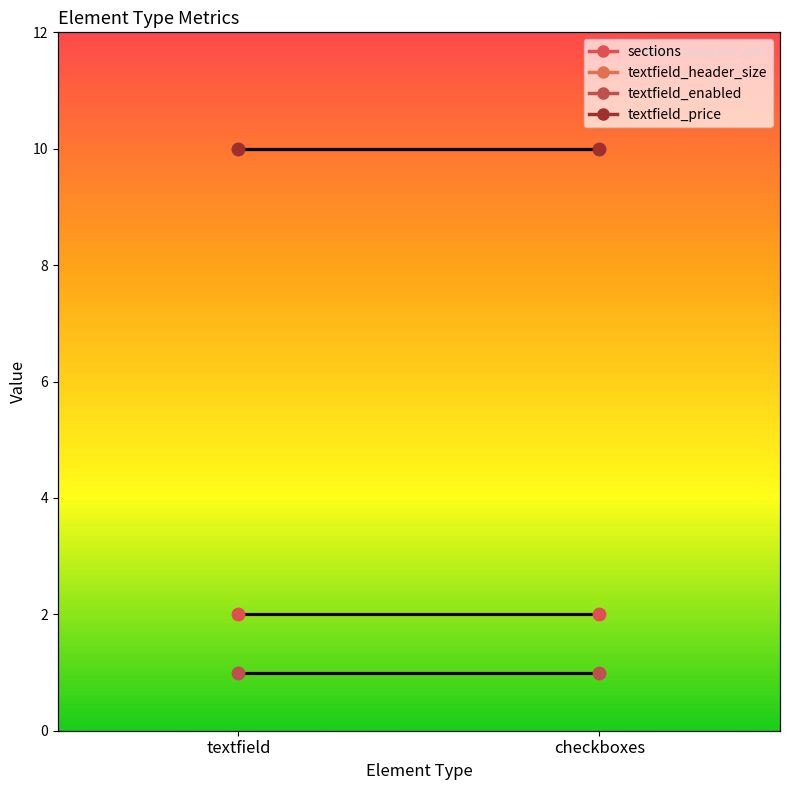

Reading left to right, list all the values displayed in this chart.

sections: textfield=2	checkboxes=2
textfield_header_size: textfield=10	checkboxes=10
textfield_enabled: textfield=1	checkboxes=1
textfield_price: textfield=10	checkboxes=10